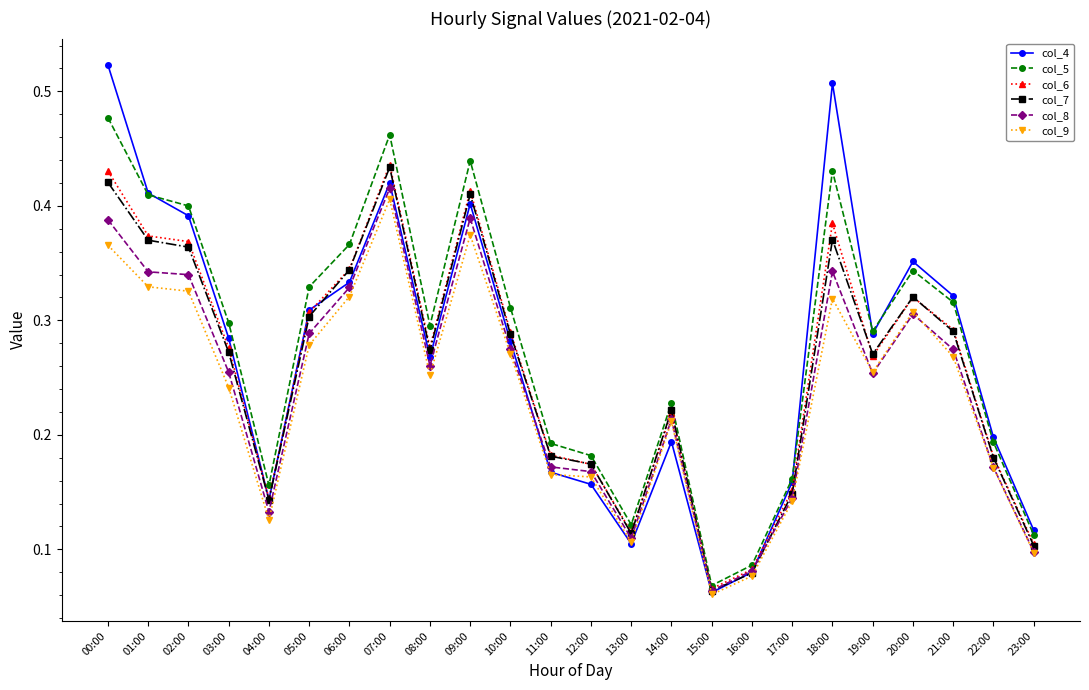

At how many categories does at least one series exceed 0?

24